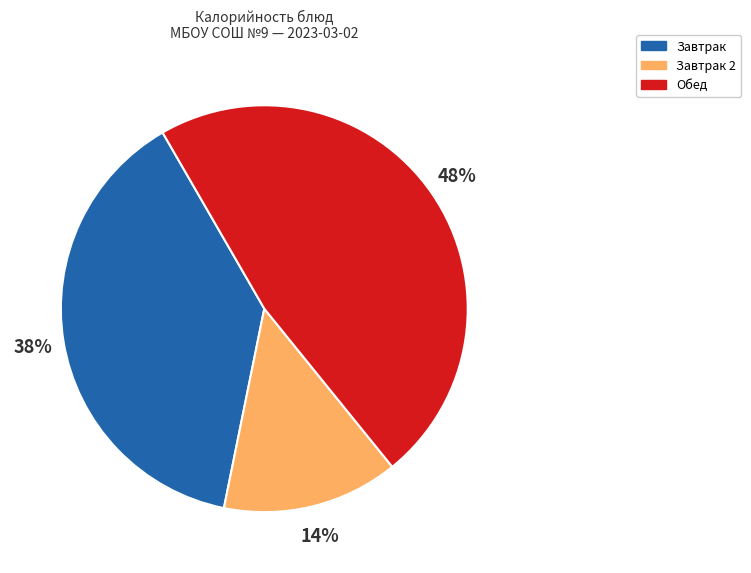

Is there a majority slice in this chart?

No